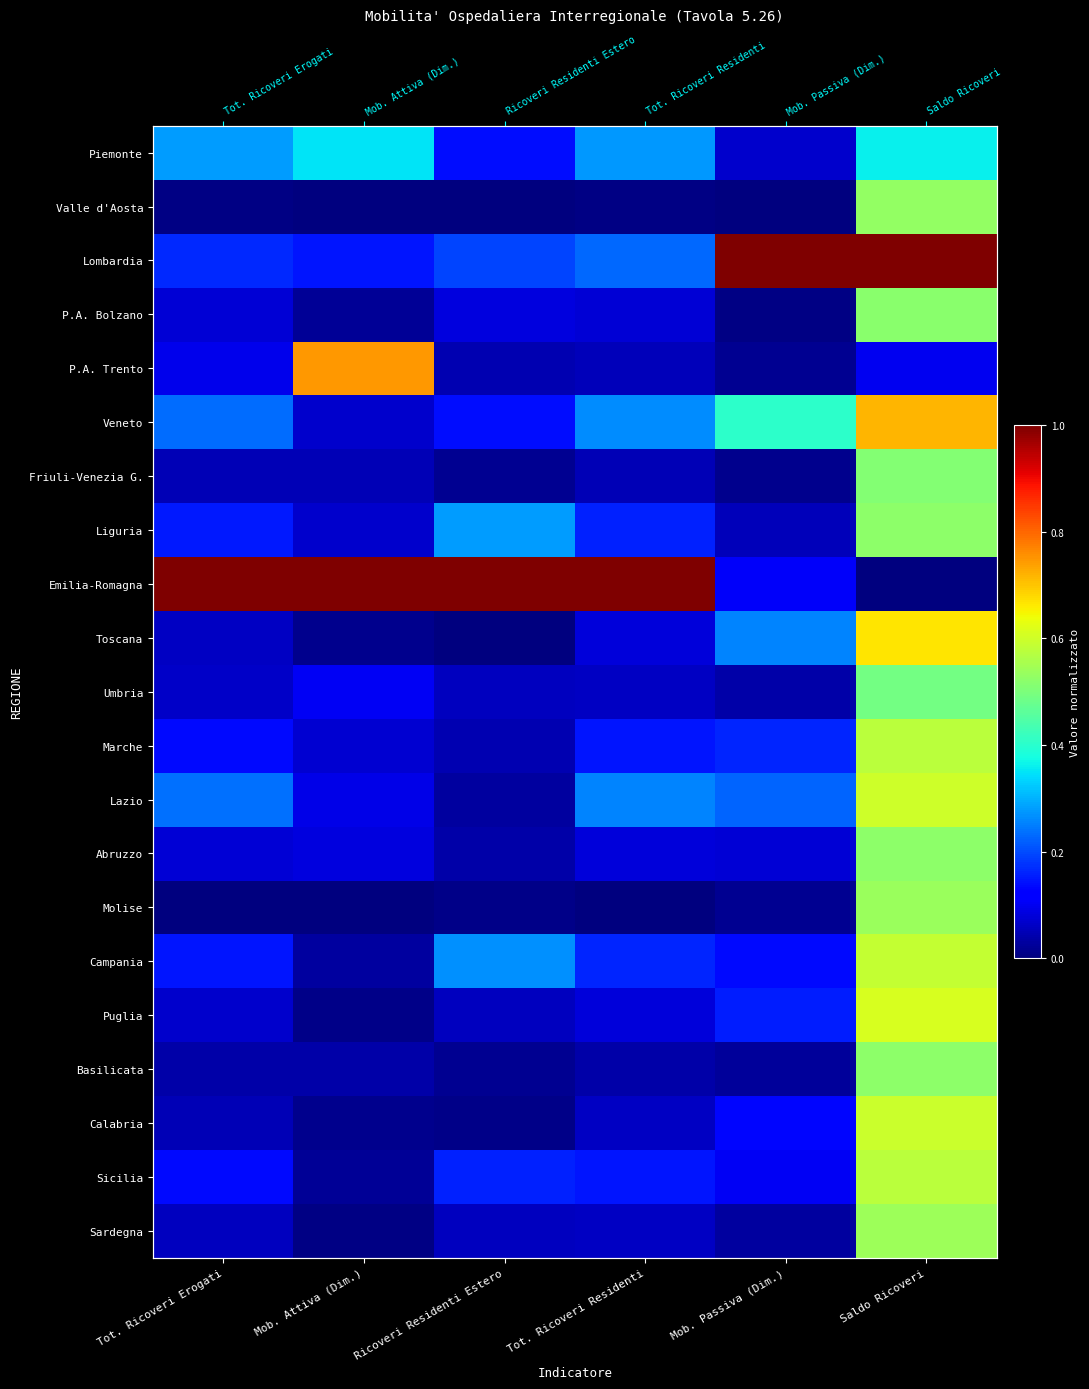

What is the difference between the Puglia values at Mob. Passiva (Dim.) and Tot. Ricoveri Erogati?

0.1